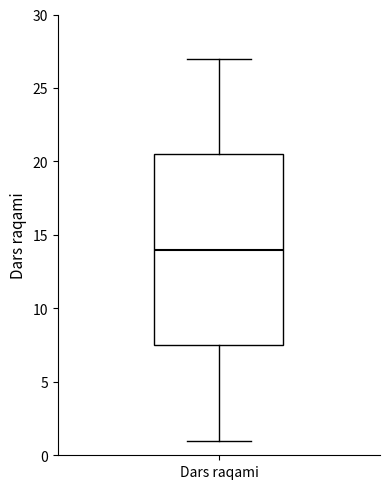

Read this box plot against the y-axis: the position of the median line, the range covered by the box, and the ends of both whiskers. The values are not printed on the chart, so give them approximately, as read against the axis.

median 14.0, box 7.5 to 20.5, whiskers 1.0 to 27.0